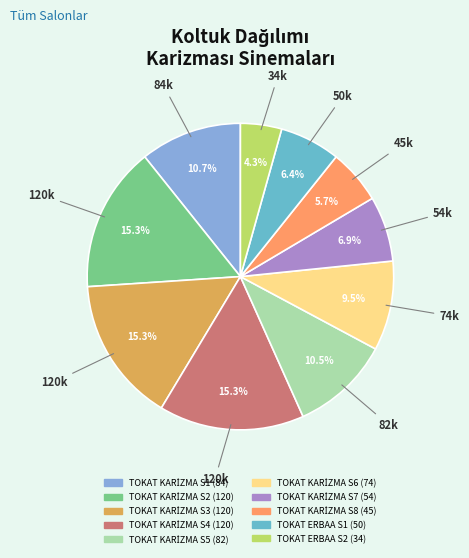

What percentage is NOT represented by TOKAT ERBAA S1 (50)?

93.6%